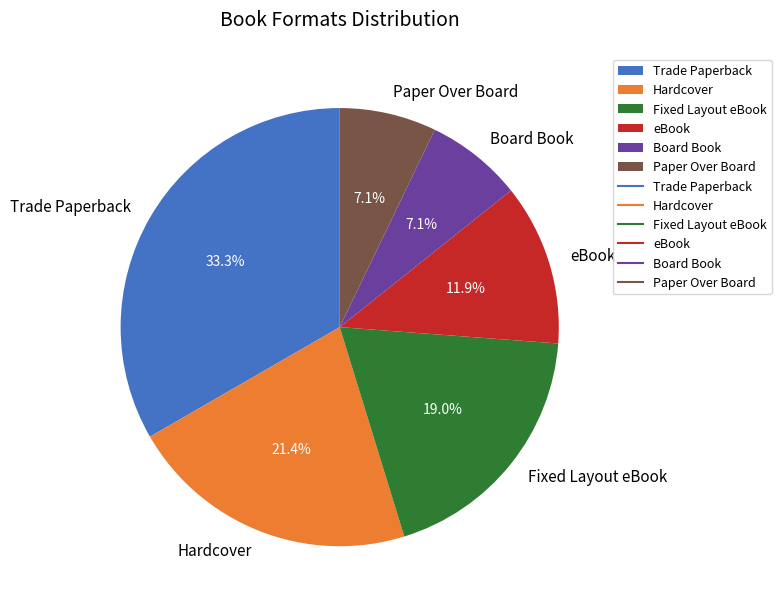

What portion of the pie excludes Paper Over Board?

92.9%